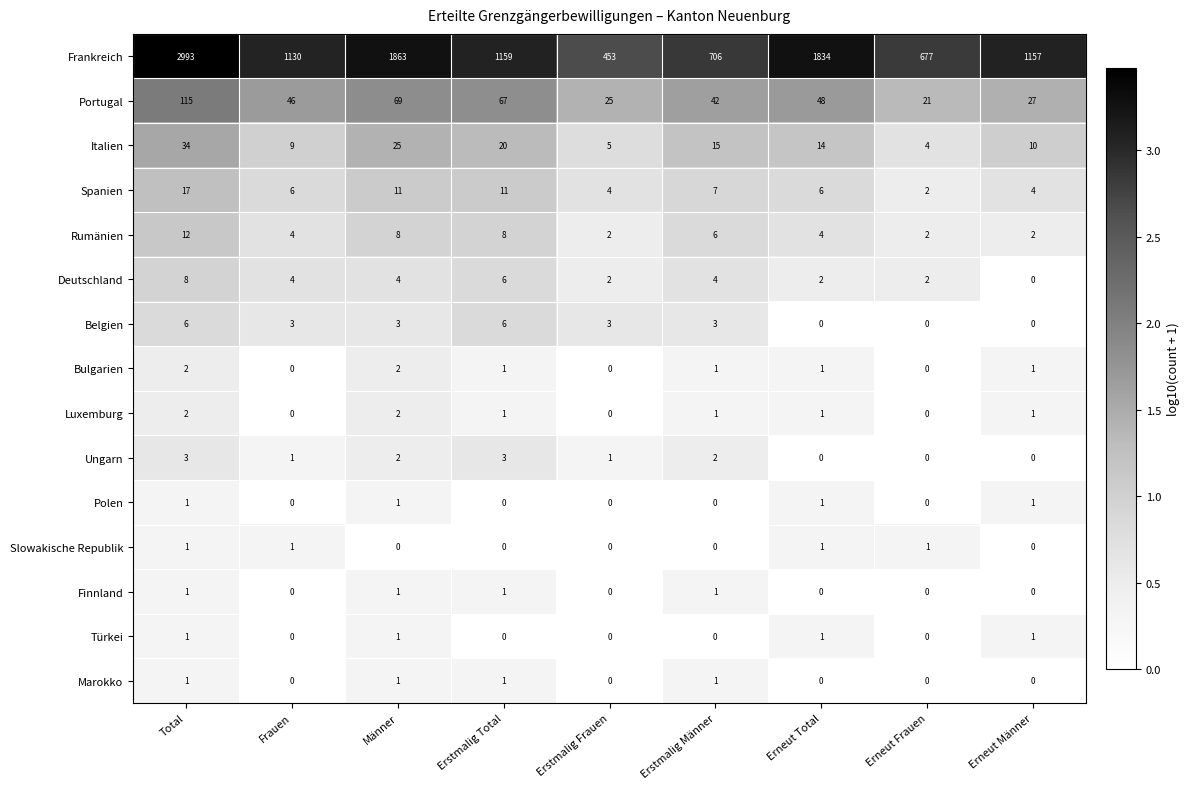

Is it true that Ungarn equals 1 at Erstmalig Total?

False